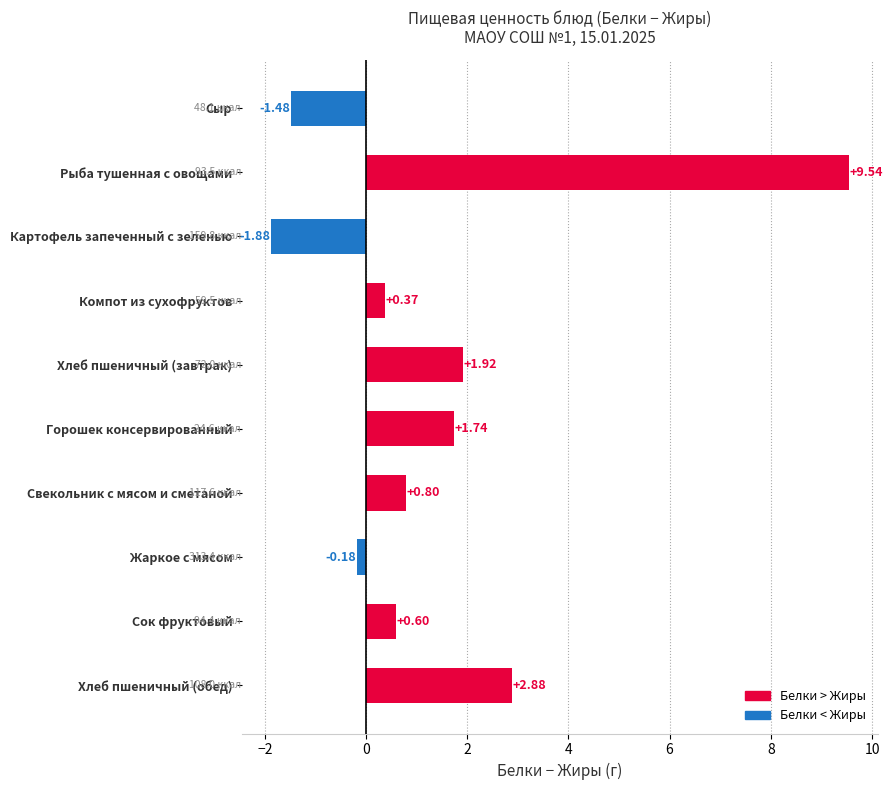

How many values are below zero?

3